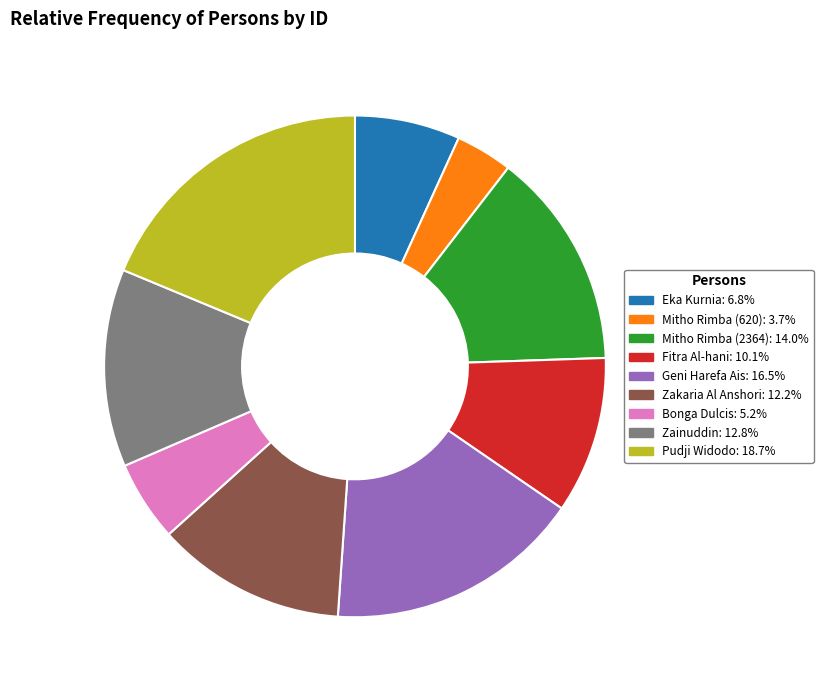

Which category has the smallest portion of the pie?

Mitho Rimba (620)